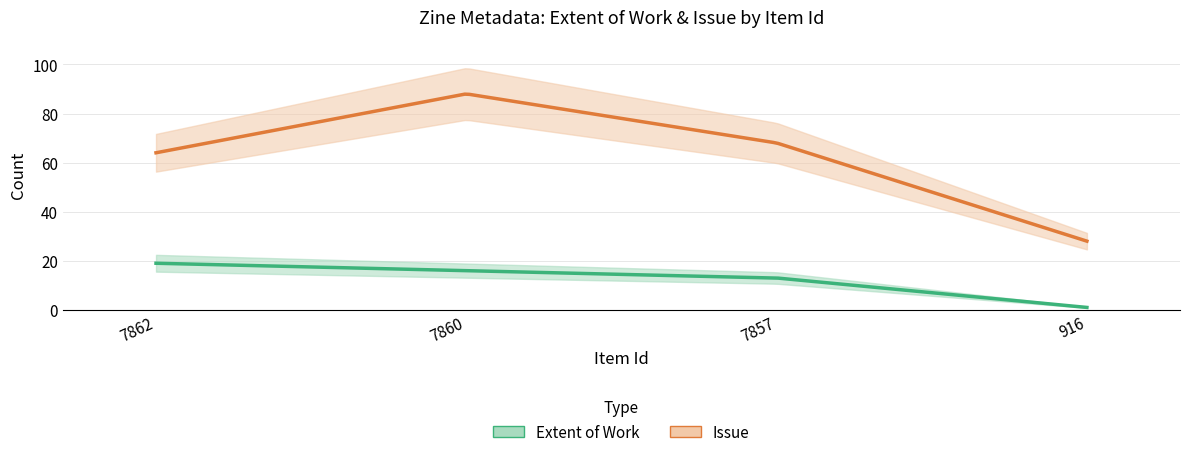

What is the approximate value of Issue at 916, to the nearest 5?

30